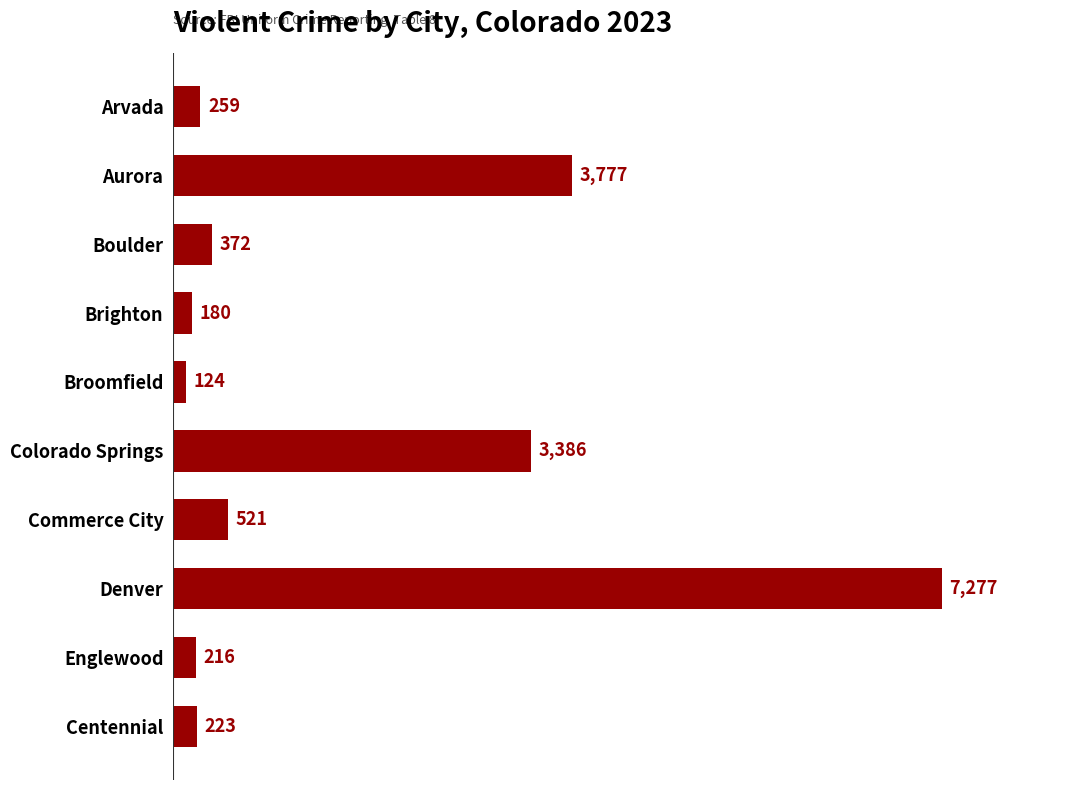

How many values are below 372?

5